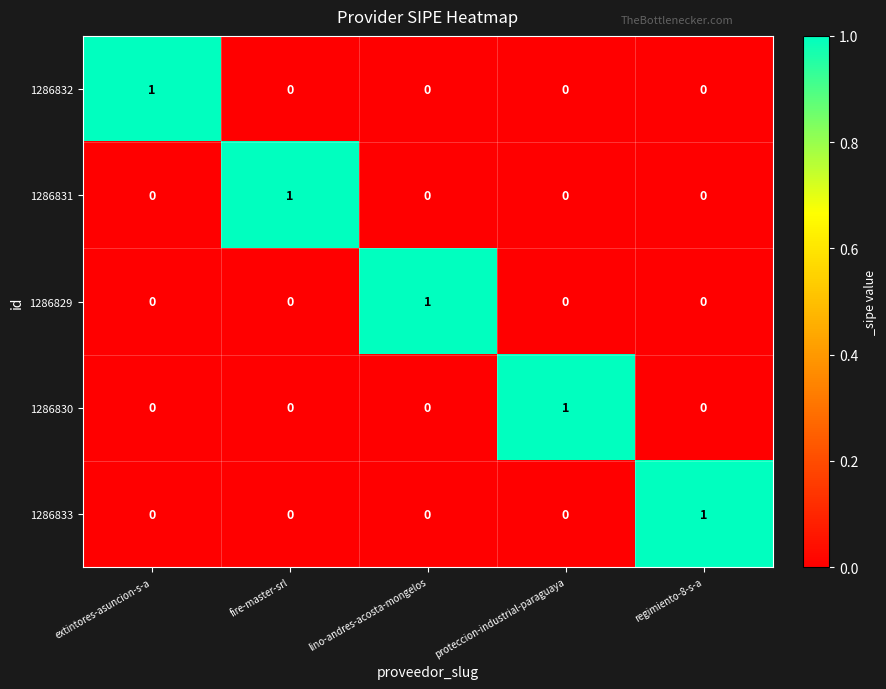

At how many categories does at least one series exceed 0?

5